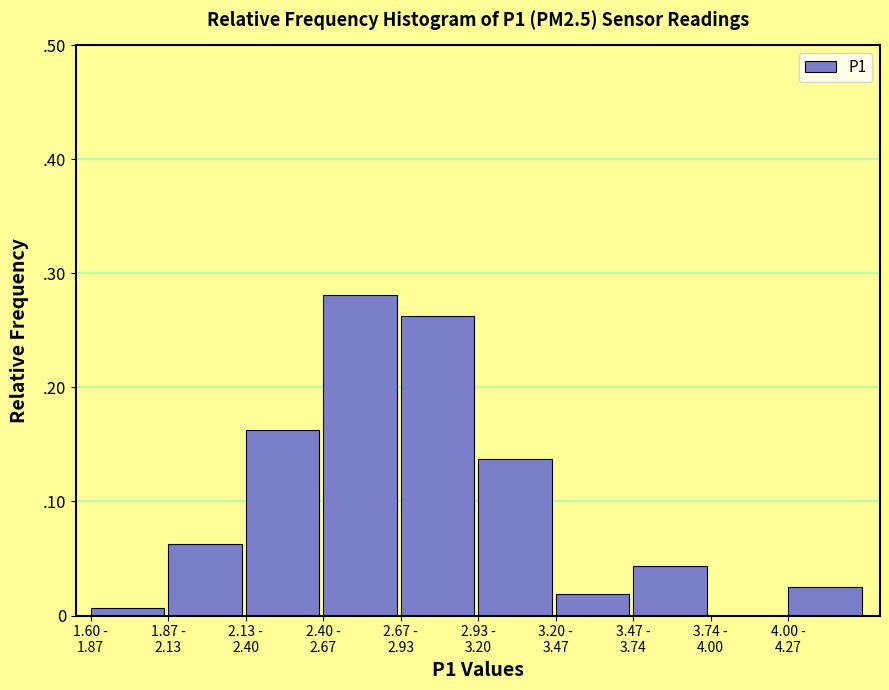

Are the bars horizontal?

No